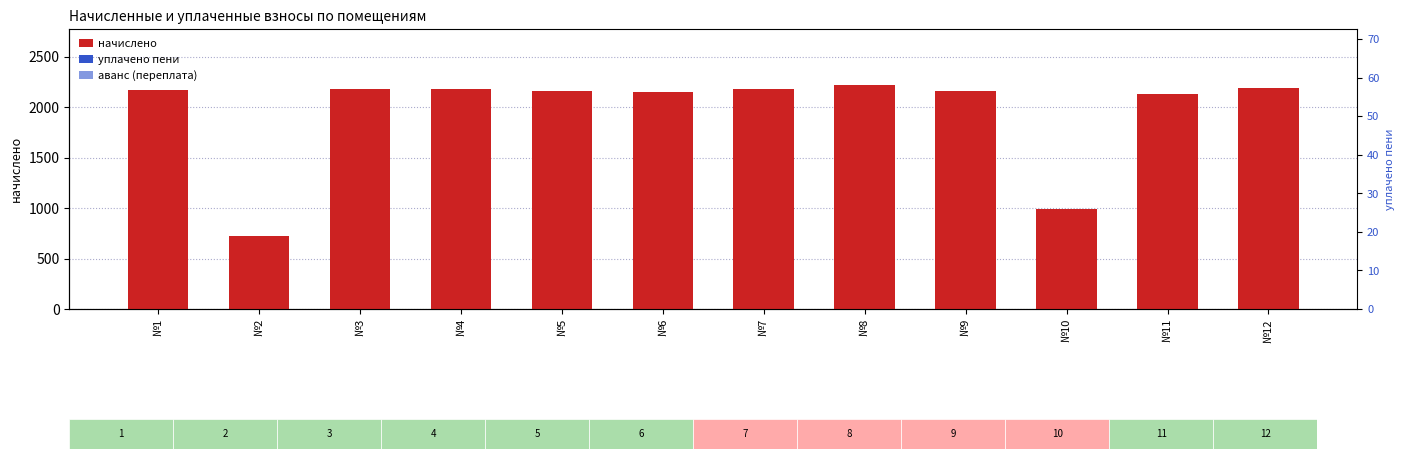

Count the number of categories in the chart.

12